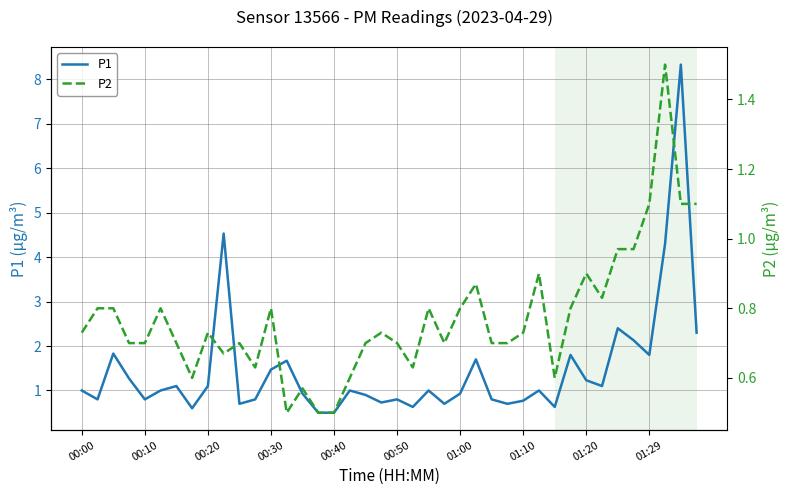

What is the lowest value of the P1 series?

0.5